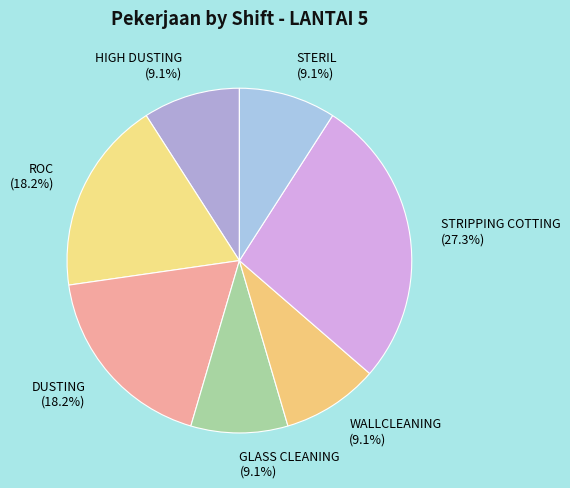

To the nearest percent, what is the combined percentage of STRIPPING COTTING and ROC?

45%